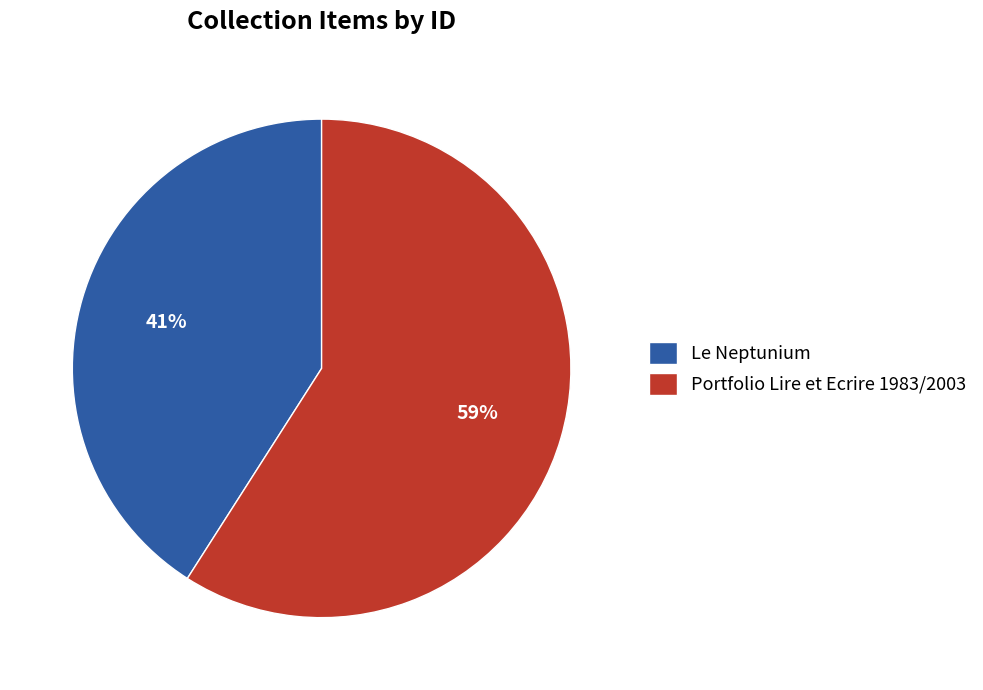

Which has a higher value, Portfolio Lire et Ecrire 1983/2003 or Le Neptunium?

Portfolio Lire et Ecrire 1983/2003